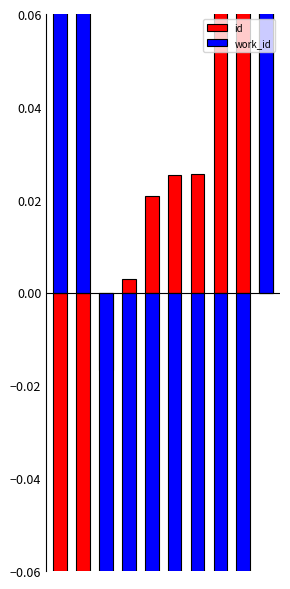

Does the chart contain stacked bars?

No